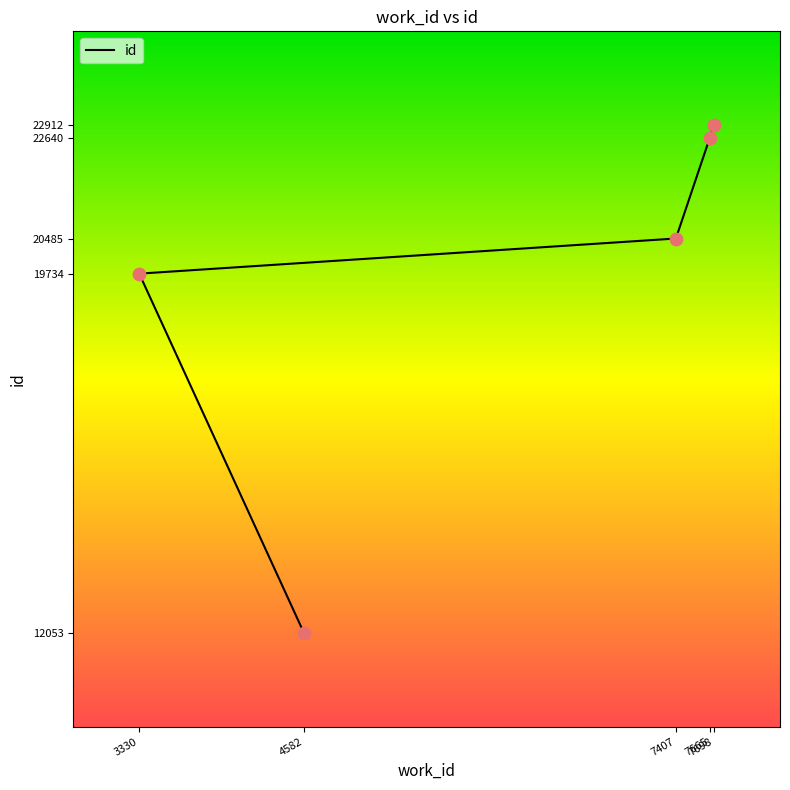

What is the change in value from 3330 to 7698?

+3178